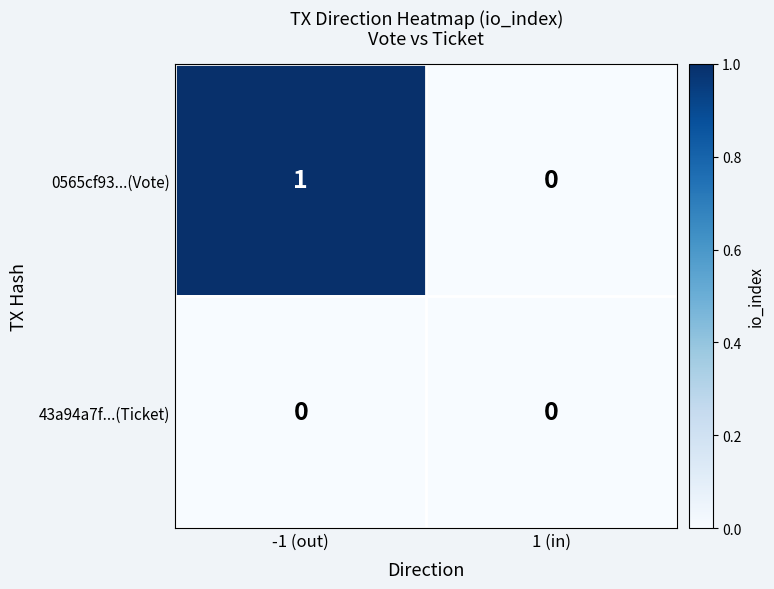

At -1 (out), list the series in order from largest to smallest.

0565cf93...(Vote), 43a94a7f...(Ticket)